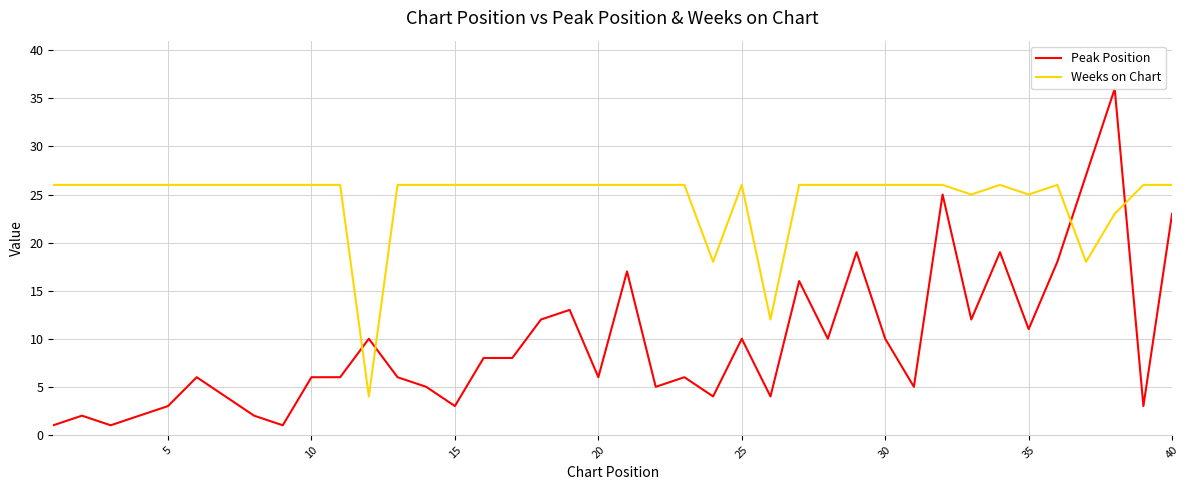

How many intersections are there between Weeks on Chart and Peak Position?

4